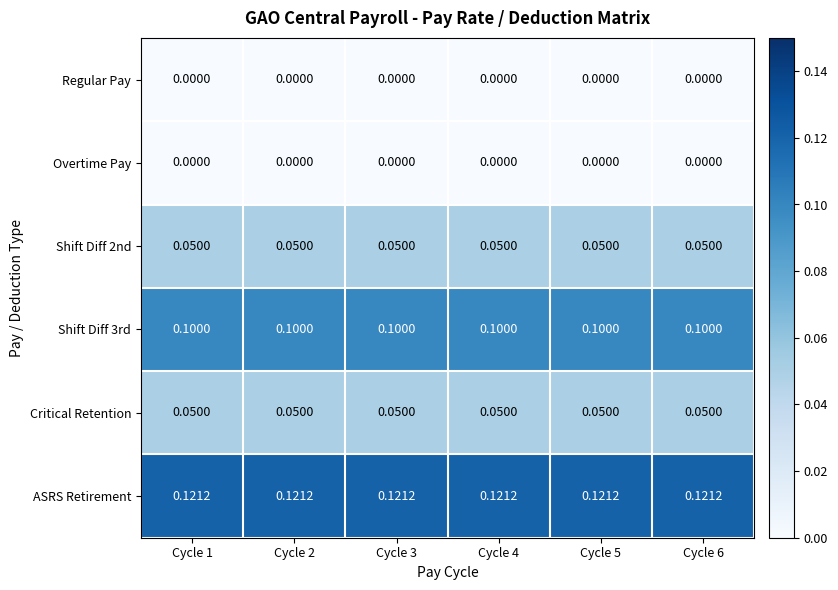

Is the value of Shift Diff 3rd at Cycle 1 greater than the value of ASRS Retirement at Cycle 4?

No